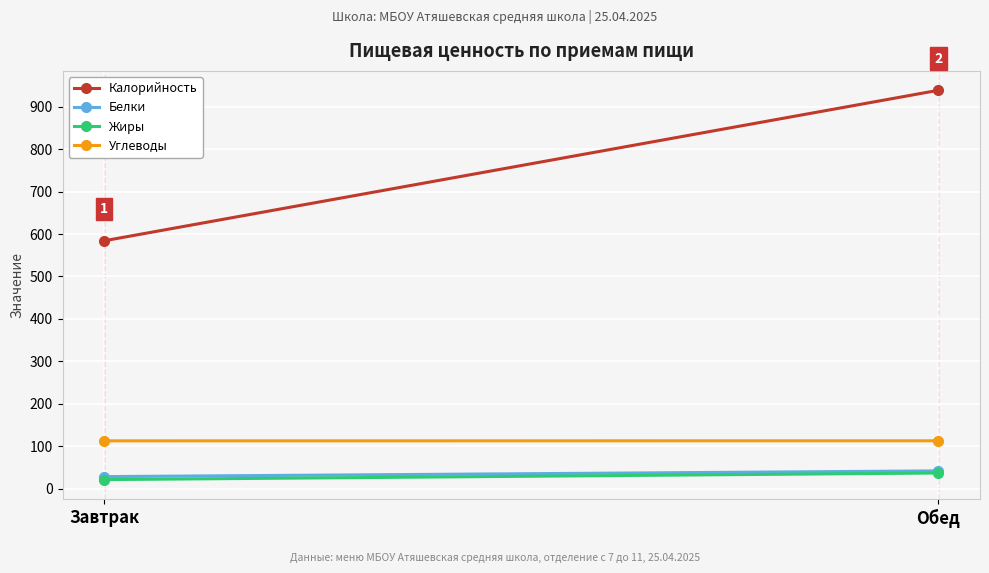

Reading left to right, list all the values displayed in this chart.

Калорийность: Завтрак=584.1	Обед=938.9
Белки: Завтрак=28.1	Обед=41.5
Жиры: Завтрак=21.0	Обед=36.5
Углеводы: Завтрак=112.4	Обед=112.5